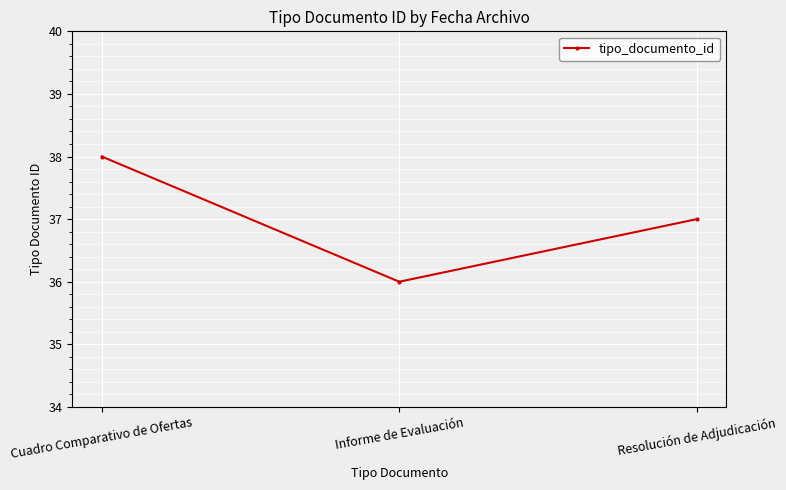

How many values are below 37?

1